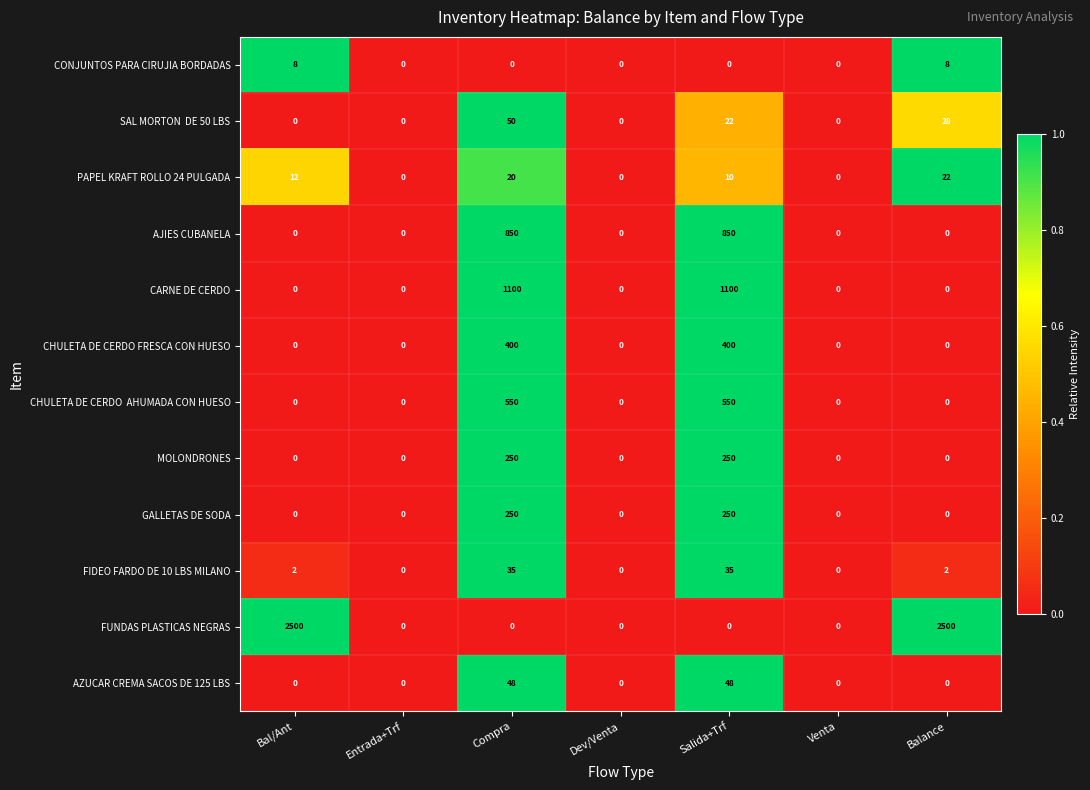

Which series has the largest total across all categories?

FUNDAS PLASTICAS NEGRAS